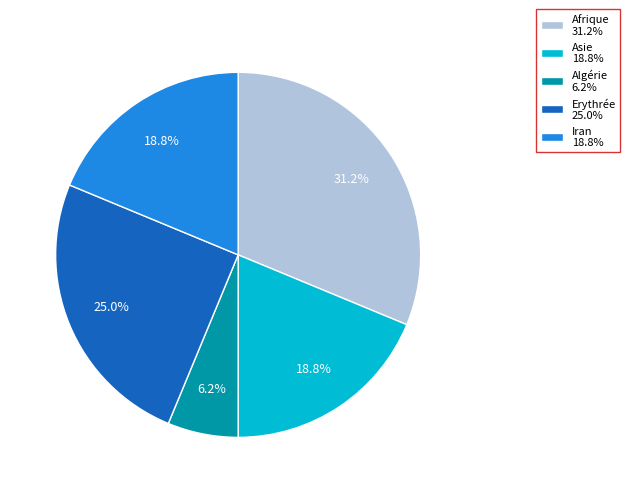

To the nearest percent, what is the average slice percentage?

20%